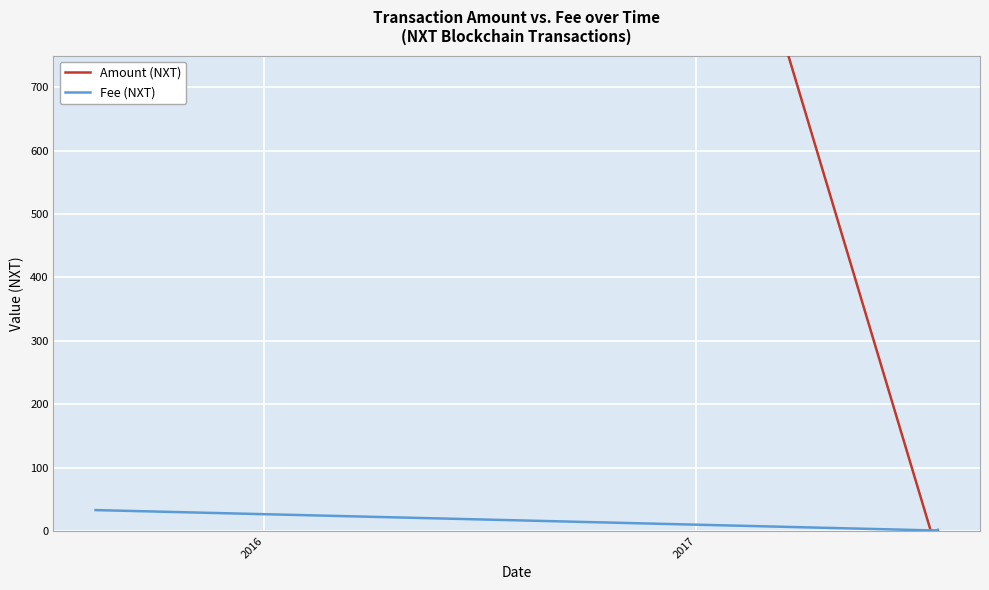

Is this an area chart (filled region under the line)?

No